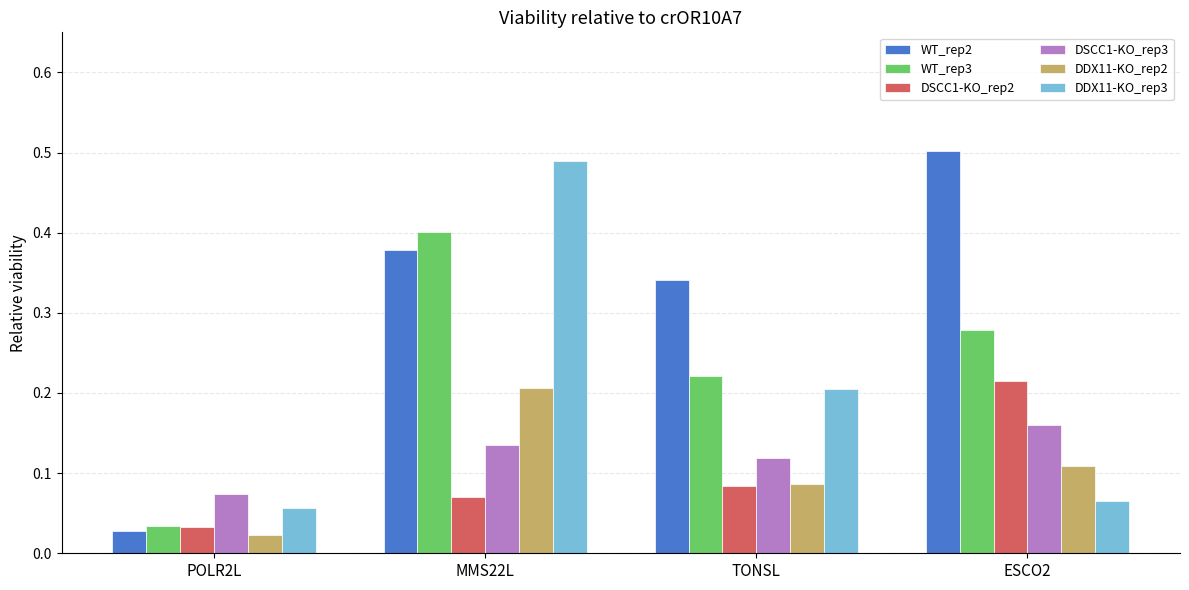

Which series has the widest spread of values?

WT_rep2